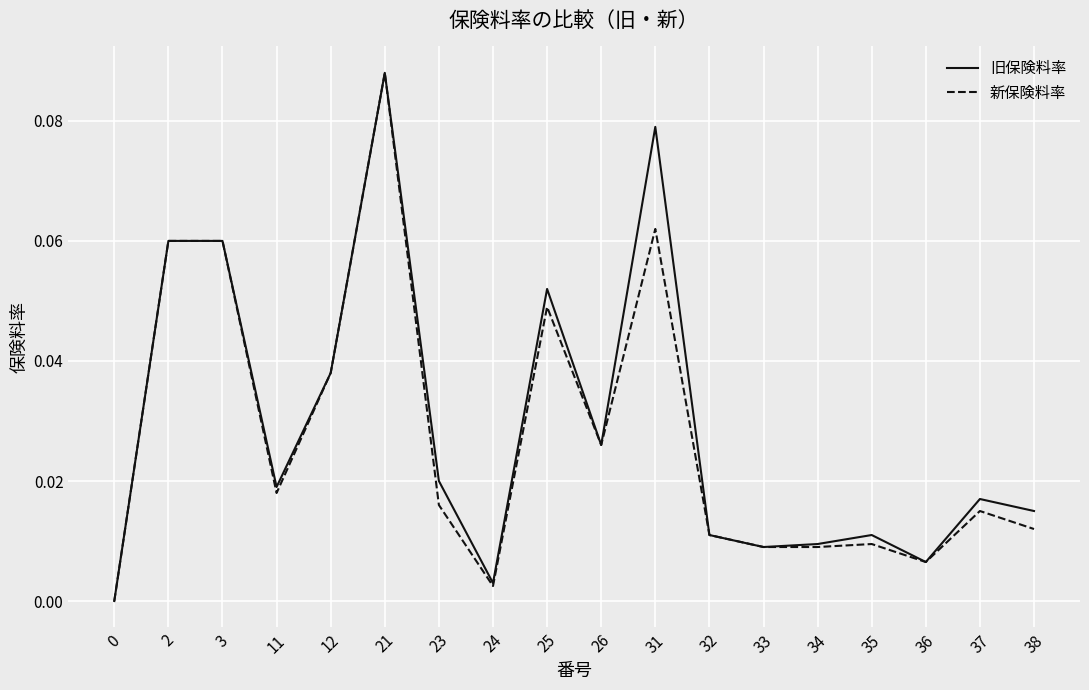

Which category has the highest value in the 新保険料率 series?

21